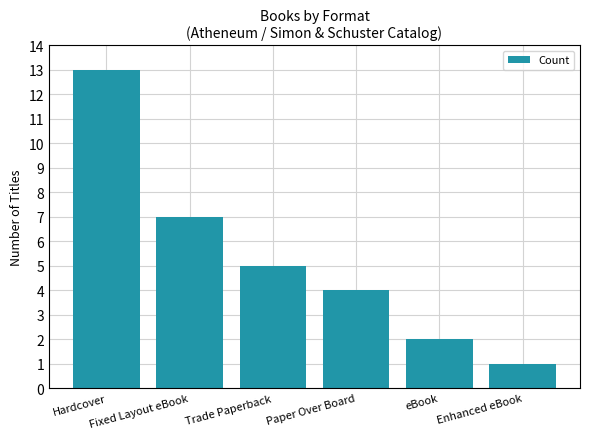

Reading right to left, extract all data points from this chart.

Enhanced eBook=1	eBook=2	Paper Over Board=4	Trade Paperback=5	Fixed Layout eBook=7	Hardcover=13